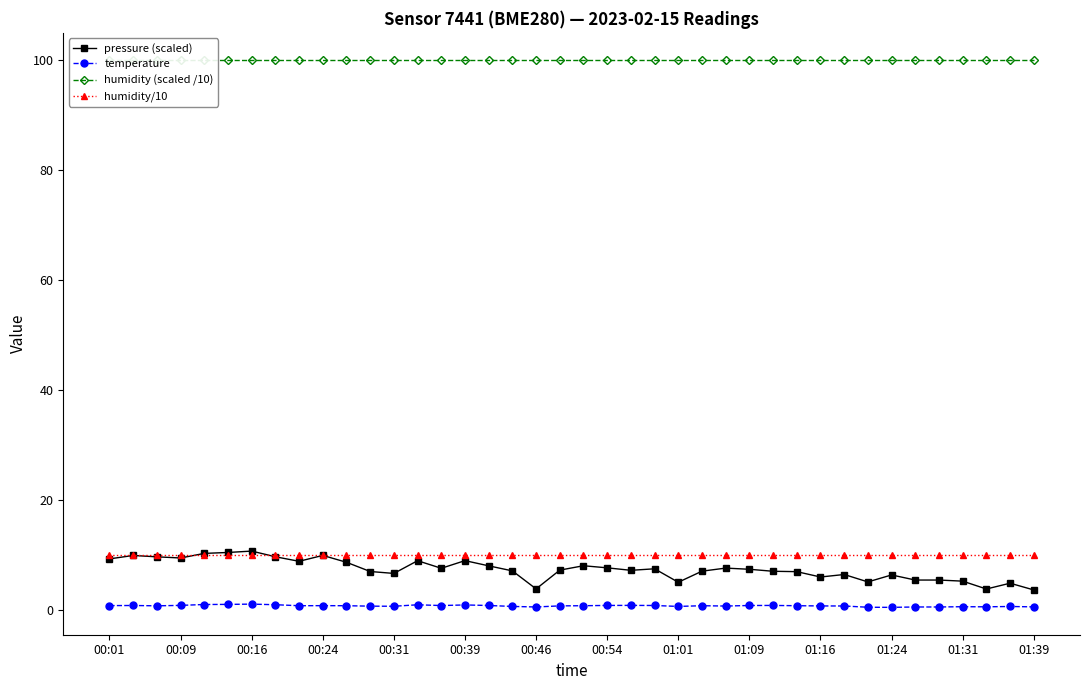

Reading right to left, extract all data points from this chart.

pressure (scaled): 3.7	4.9	3.9	5.3	5.5	5.5	6.4	5.2	6.5	6.1	7.0	7.1	7.5	7.7	7.1	5.1	7.5	7.3	7.7	8.1	7.3	3.9	7.2	8.1	9.0	7.6	9.0	6.7	7.1	8.7	10.0	8.9	9.7	10.8	10.5	10.3	9.5	9.7	10.0	9.4
temperature: 0.6	0.7	0.6	0.7	0.6	0.6	0.5	0.6	0.8	0.8	0.8	0.9	0.9	0.8	0.8	0.7	0.9	0.9	0.9	0.8	0.8	0.6	0.7	0.9	1.0	0.9	1.0	0.7	0.8	0.8	0.8	0.8	1.0	1.1	1.1	1.1	0.9	0.8	0.9	0.9
humidity (scaled /10): 100.0	100.0	100.0	100.0	100.0	100.0	100.0	100.0	100.0	100.0	100.0	100.0	100.0	100.0	100.0	100.0	100.0	100.0	100.0	100.0	100.0	100.0	100.0	100.0	100.0	100.0	100.0	100.0	100.0	100.0	100.0	100.0	100.0	100.0	100.0	100.0	100.0	100.0	100.0	100.0
humidity/10: 10.0	10.0	10.0	10.0	10.0	10.0	10.0	10.0	10.0	10.0	10.0	10.0	10.0	10.0	10.0	10.0	10.0	10.0	10.0	10.0	10.0	10.0	10.0	10.0	10.0	10.0	10.0	10.0	10.0	10.0	10.0	10.0	10.0	10.0	10.0	10.0	10.0	10.0	10.0	10.0